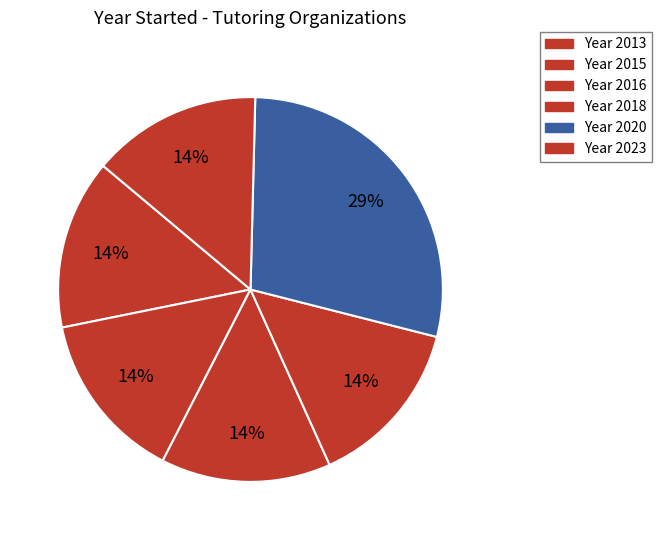

How many segments does this pie chart have?

6